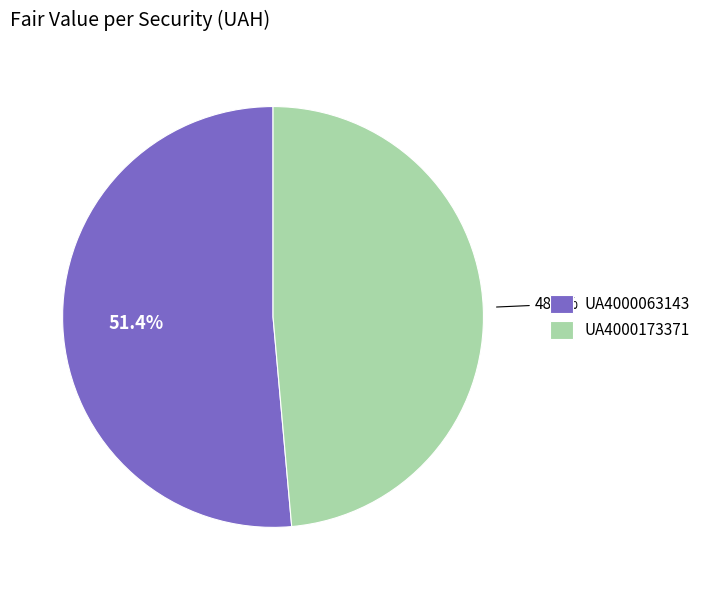

How many segments does this pie chart have?

2